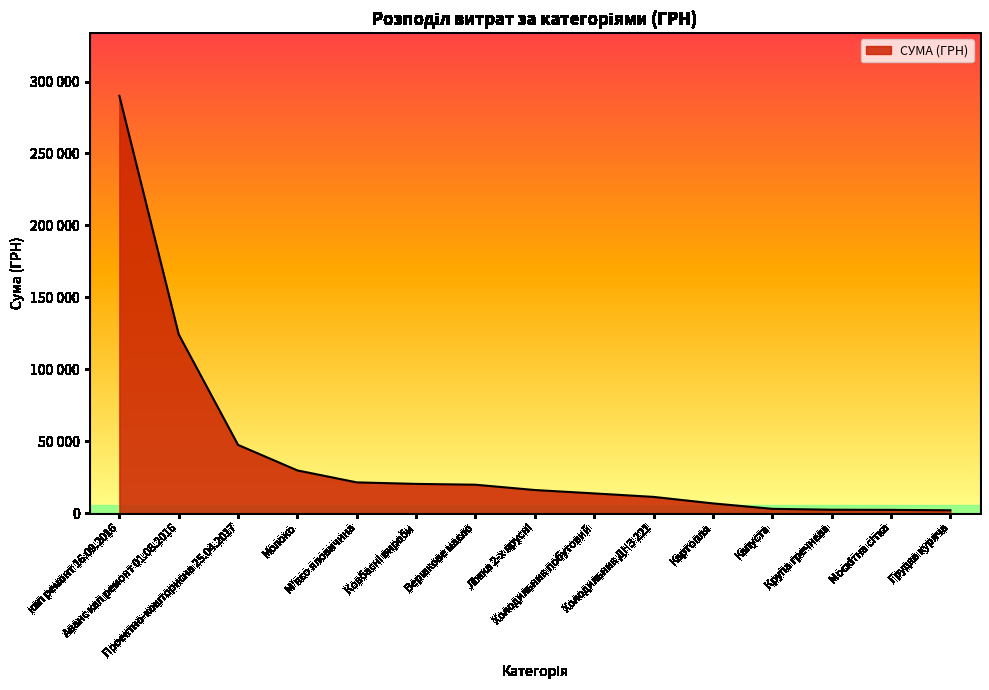

List the labels in order of value, largest first.

кап ремонт 16.09.2016, Аванс кап ремонт 01.08.2016, Проектно-кошторисна 25.04.2017, Молоко, М'ясо яловичина, Ковбасні вироби, Вершкове масло, Ліжка 2-х ярусні, Холодильник побутовий, Холодильник ДНЗ 221, Картопля, Капуста, Крупа гречнева, Москітна сітка, Грудка куряча